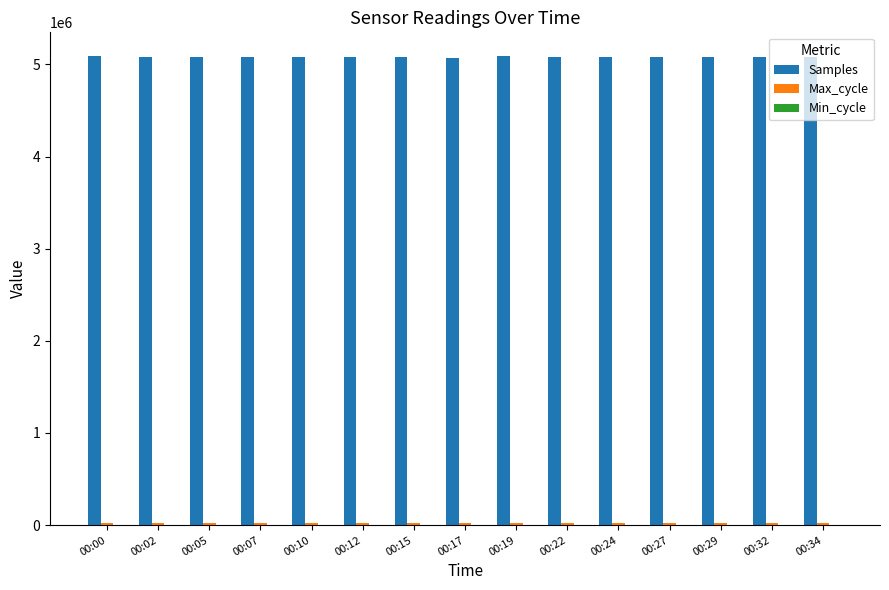

What is the greatest value displayed?

5092810